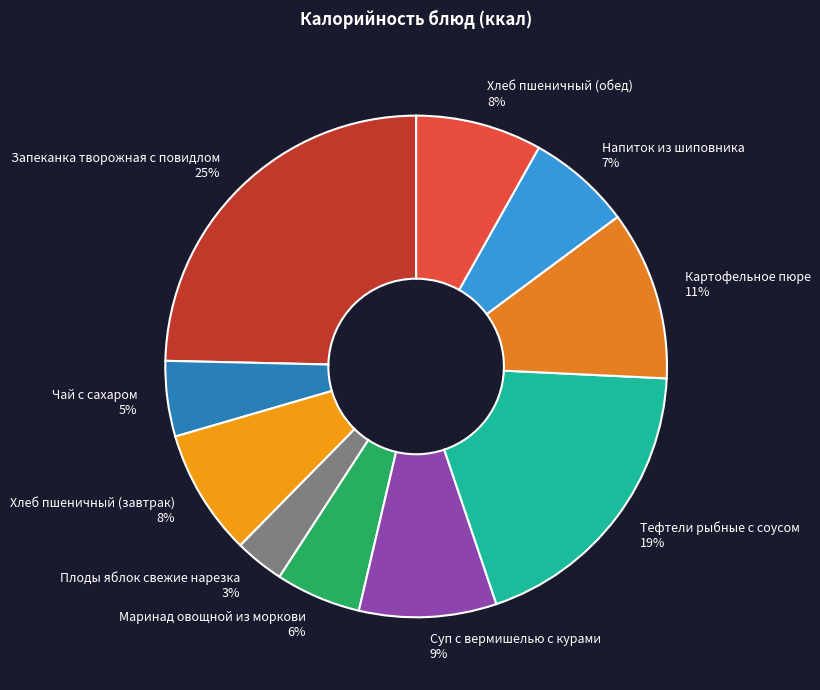

Which slice is the smallest?

Плоды яблок свежие нарезка